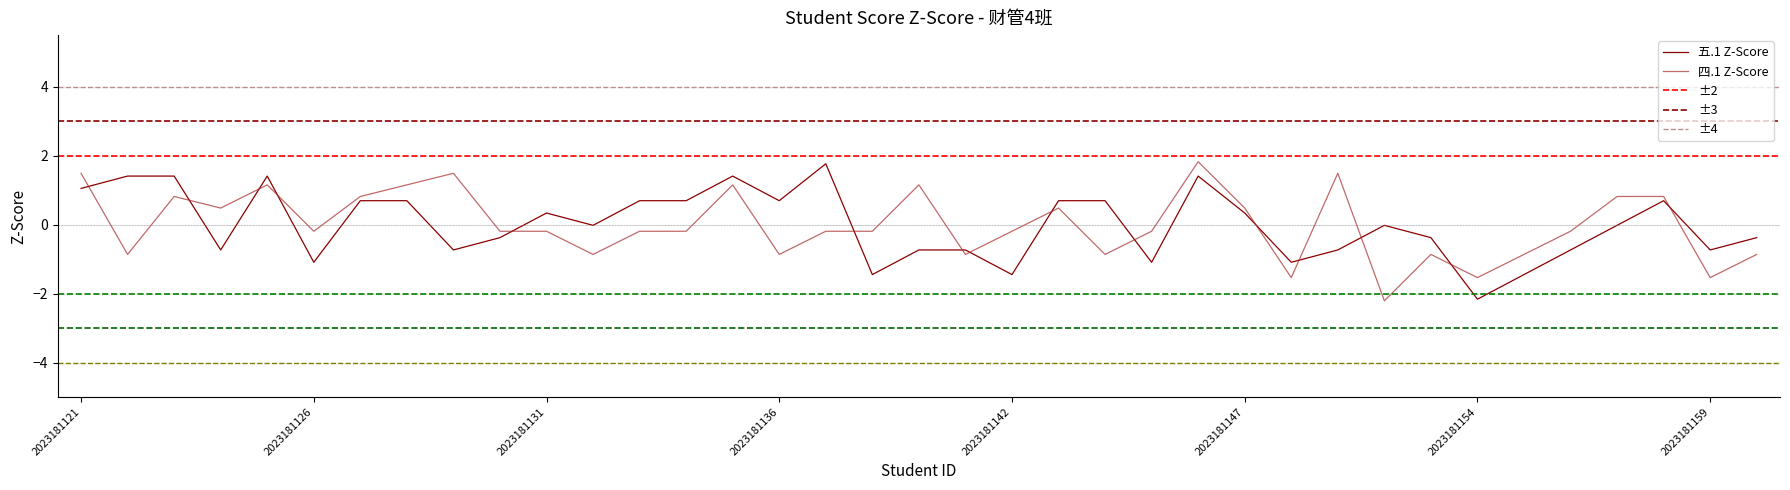

Between 2023181126 and 2023181132, which series saw the biggest shift?

五.1(15分)